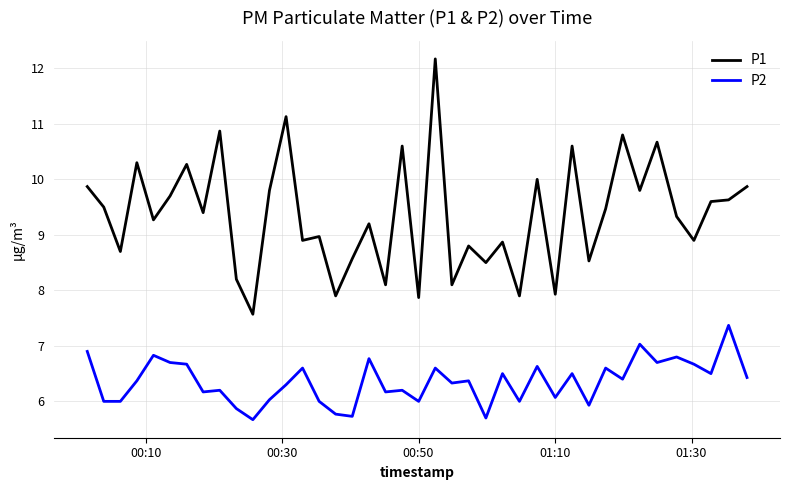

Which series has the widest spread of values?

P1